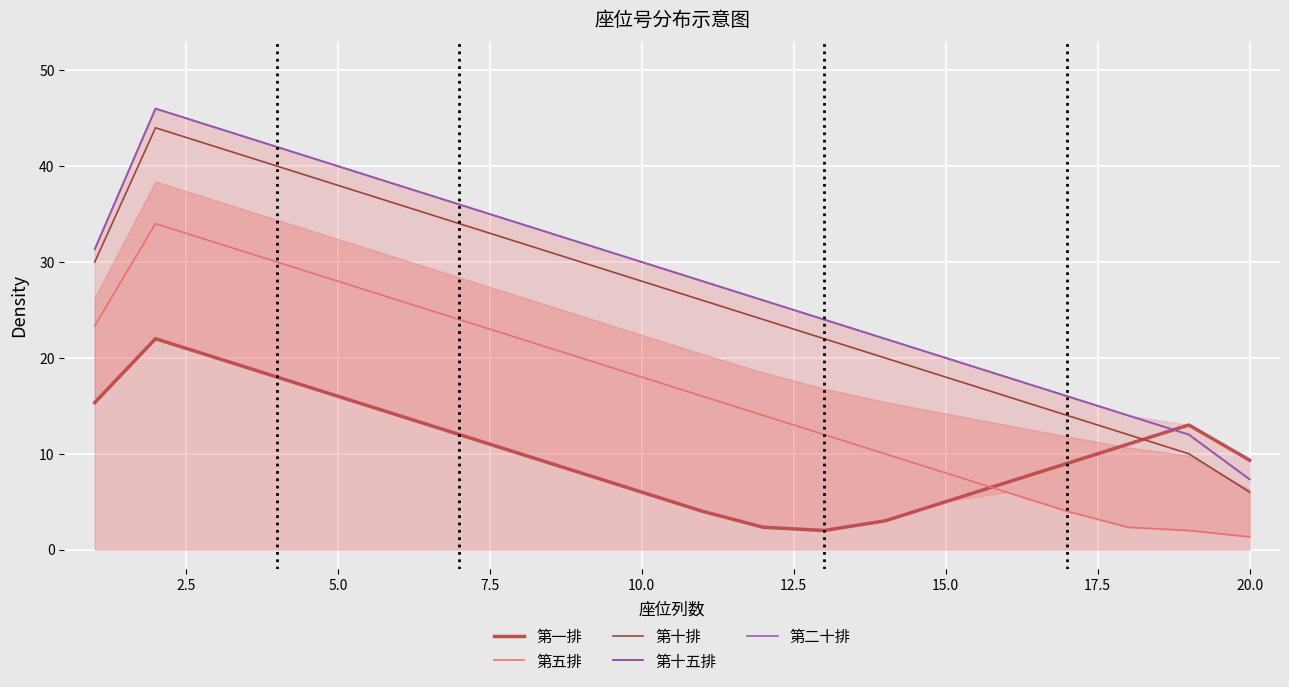

True or false: 第十排 and 第十五排 intersect in this chart.

False